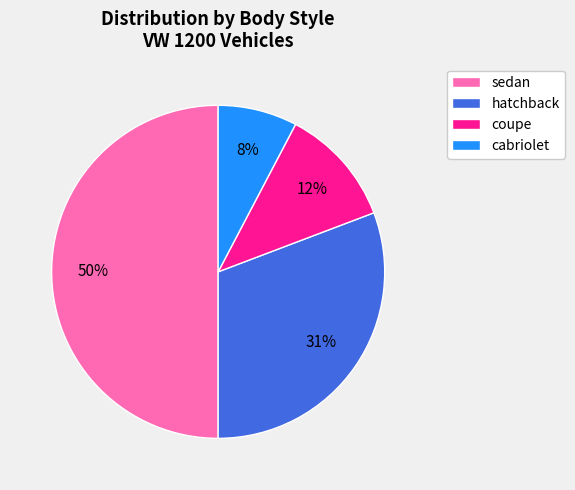

How many segments does this pie chart have?

4